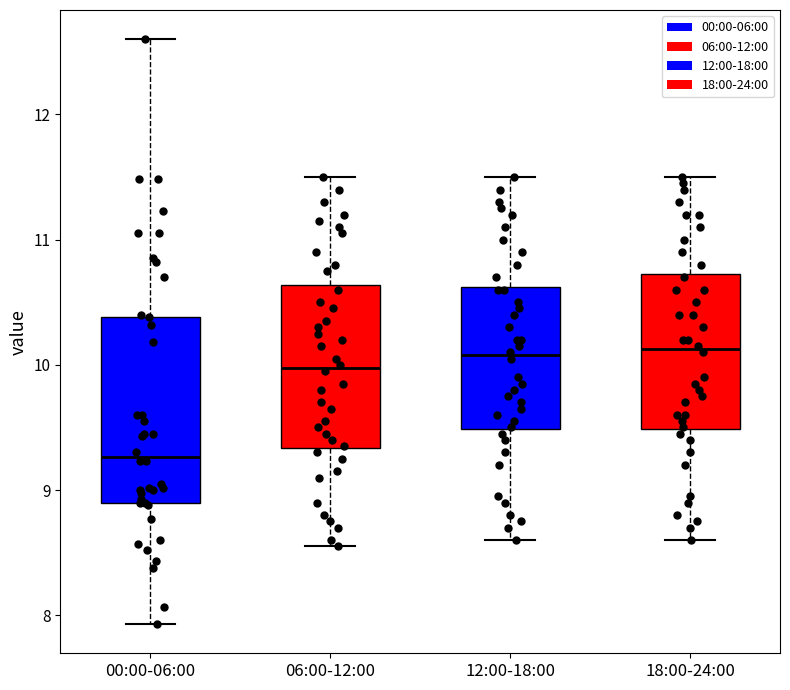

Reading left to right, transcribe this box plot: for each box, give where its median line is, the range the box spans, and where its two whiskers end, as read against the y-axis. The values are not printed on the chart, so give them approximately, as read against the axis.

00:00-06:00: median 9.3, box 8.9 to 10.4, whiskers 7.9 to 12.6
06:00-12:00: median 10.0, box 9.3 to 10.6, whiskers 8.6 to 11.5
12:00-18:00: median 10.1, box 9.5 to 10.6, whiskers 8.6 to 11.5
18:00-24:00: median 10.1, box 9.5 to 10.7, whiskers 8.6 to 11.5